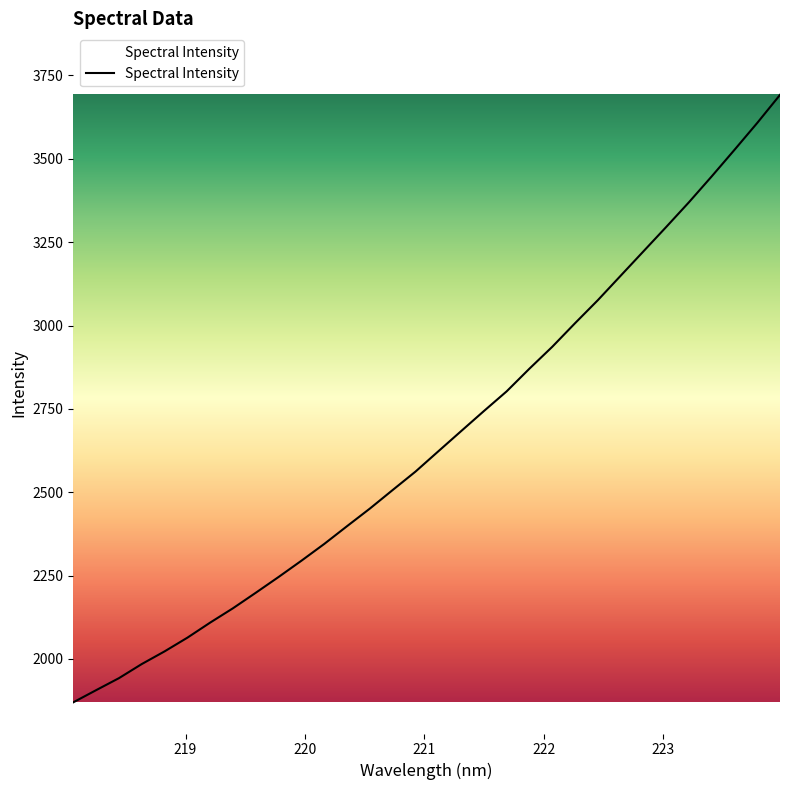

Count the number of data series in this chart.

1